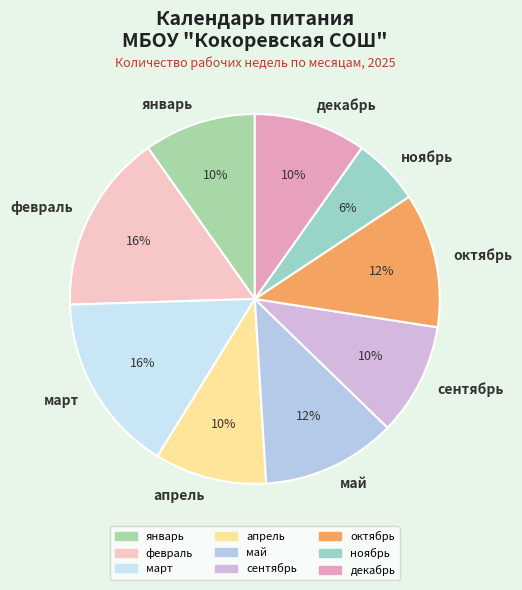

To the nearest percent, what portion does январь represent?

10%